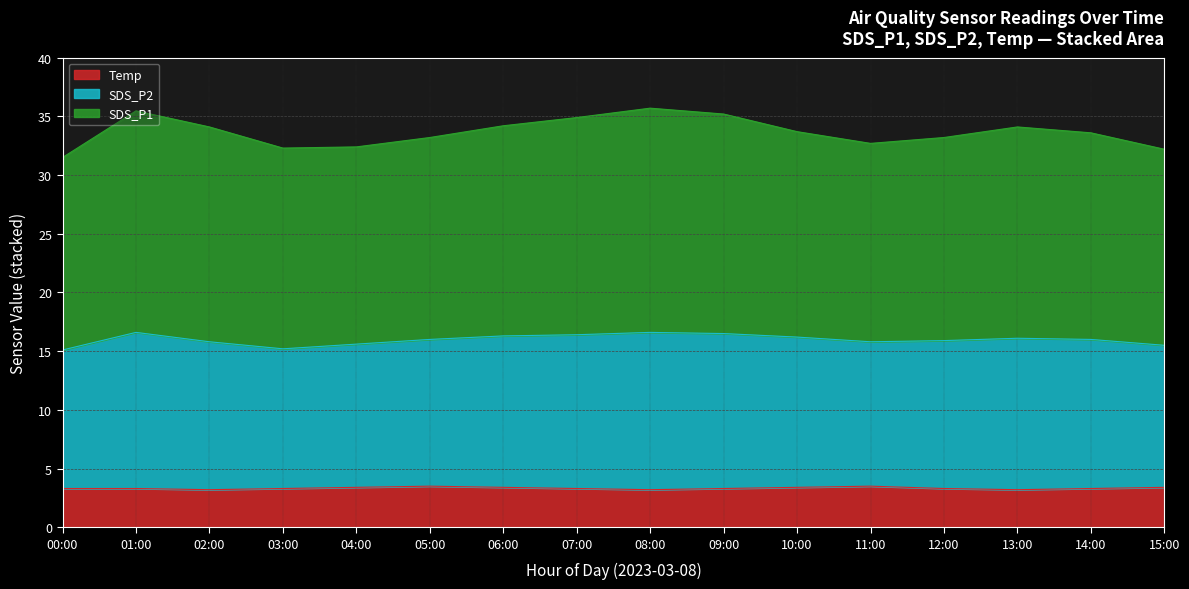

Is the value of Temp at 11:00 greater than the value of SDS_P1 at 07:00?

No